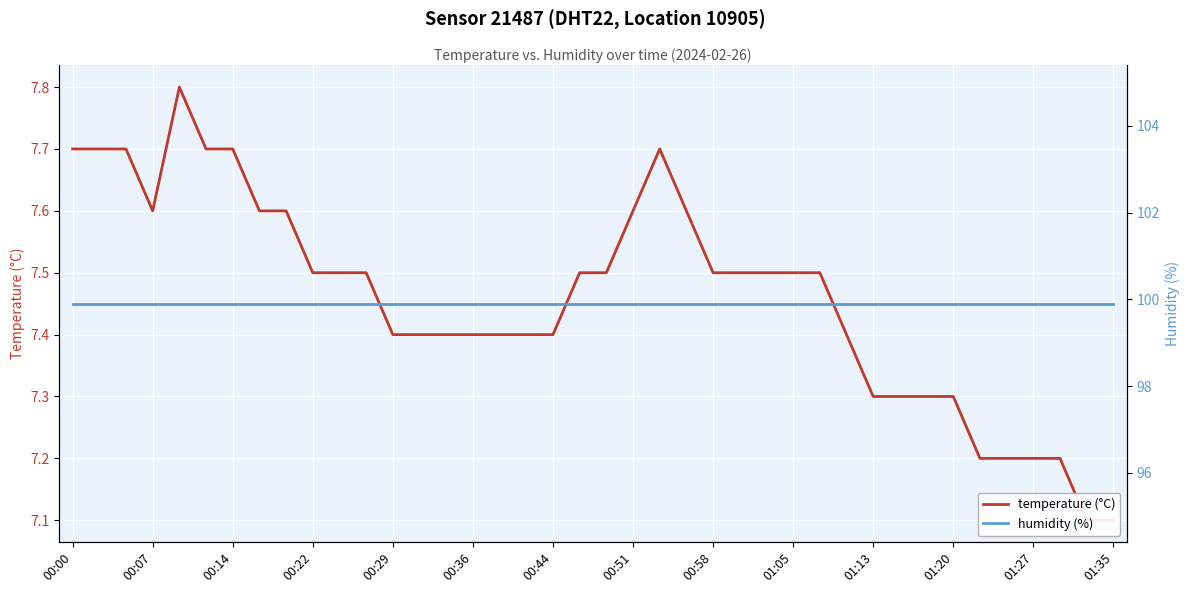

How many data points does each series have?

40